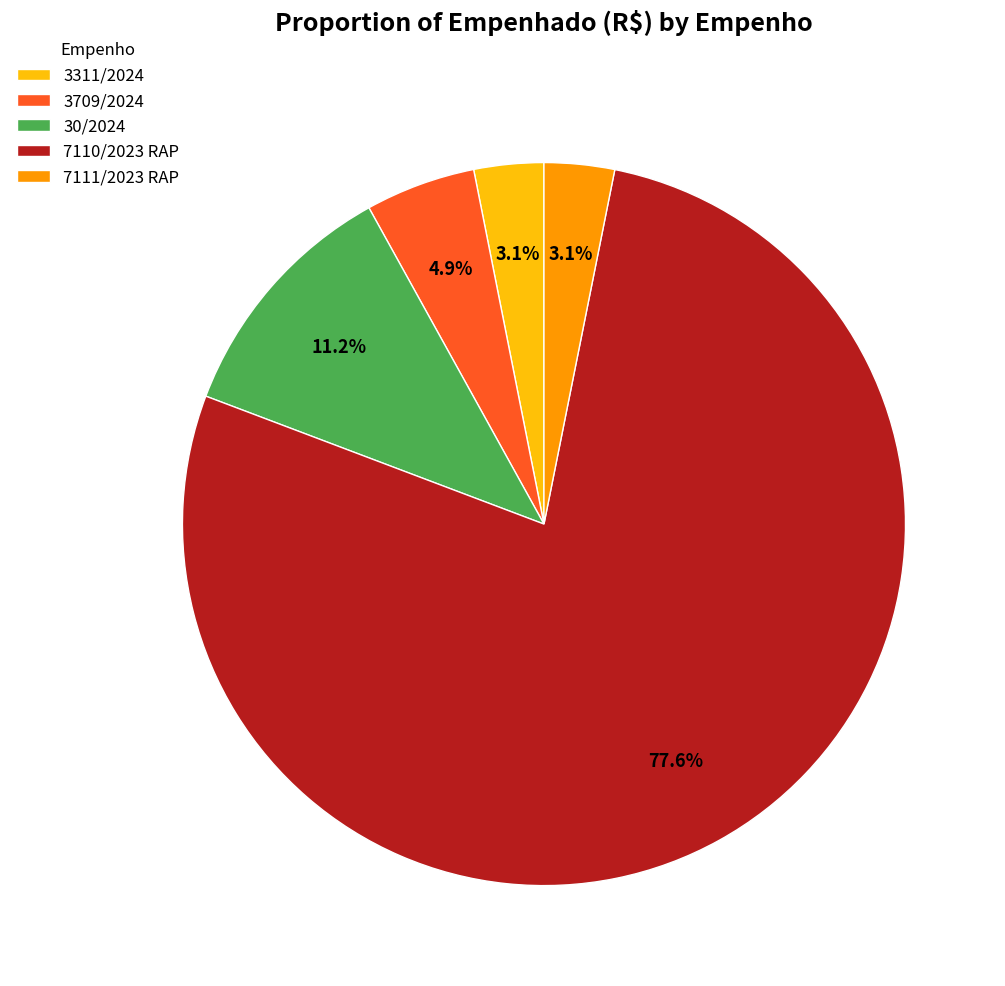

Which slice is the largest?

7110/2023 RAP